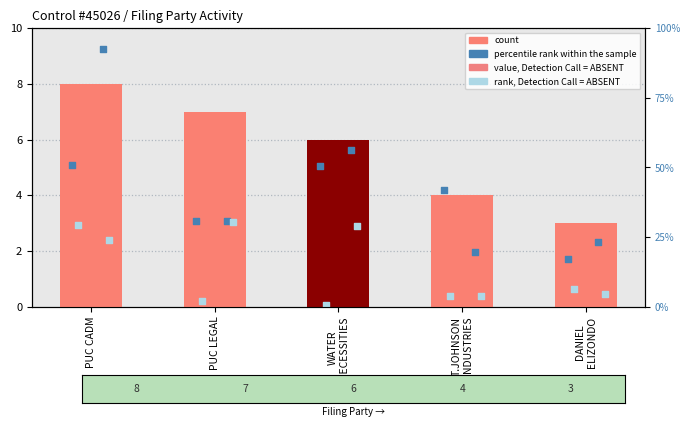

What is the ratio of the value at T.JOHNSON INDUSTRIES to the value at WATER NECESSITIES?

0.7